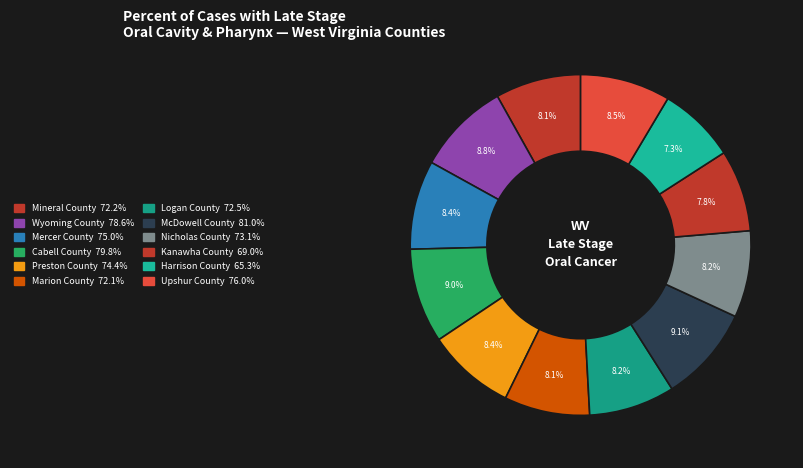

Is it true that Logan County is 8% of the pie?

True